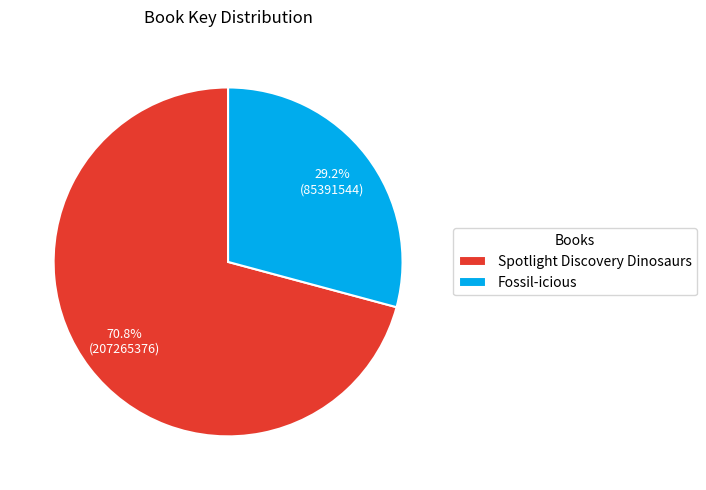

To the nearest percent, what is the difference between the largest and smallest slice percentages?

42%